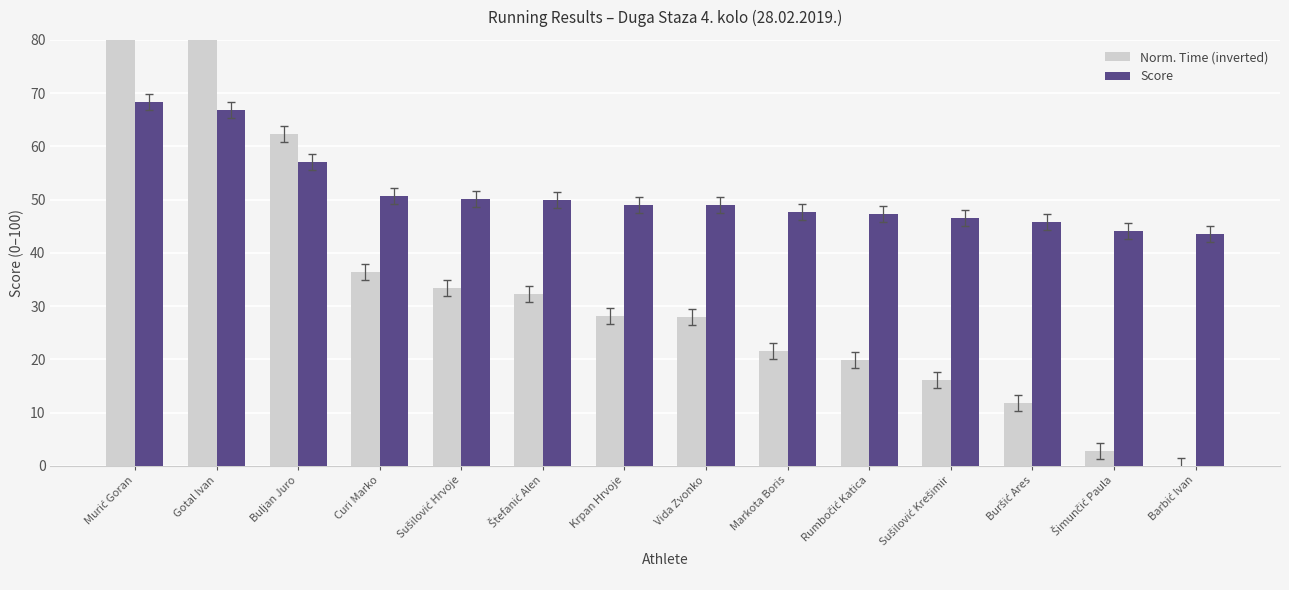

The Score series shows 15.5 at Sušilović Krešimir. True or false?

False